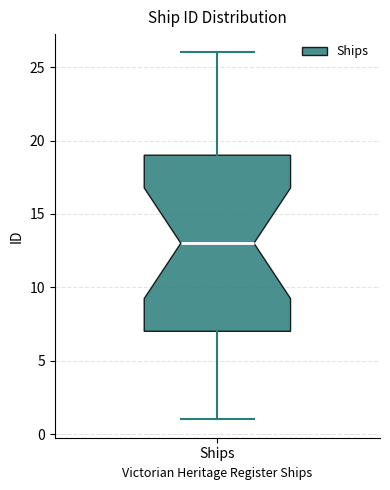

Where is the upper edge of the box for Ships on the y-axis? The values are not printed on the chart, so give them approximately, as read against the axis.

19